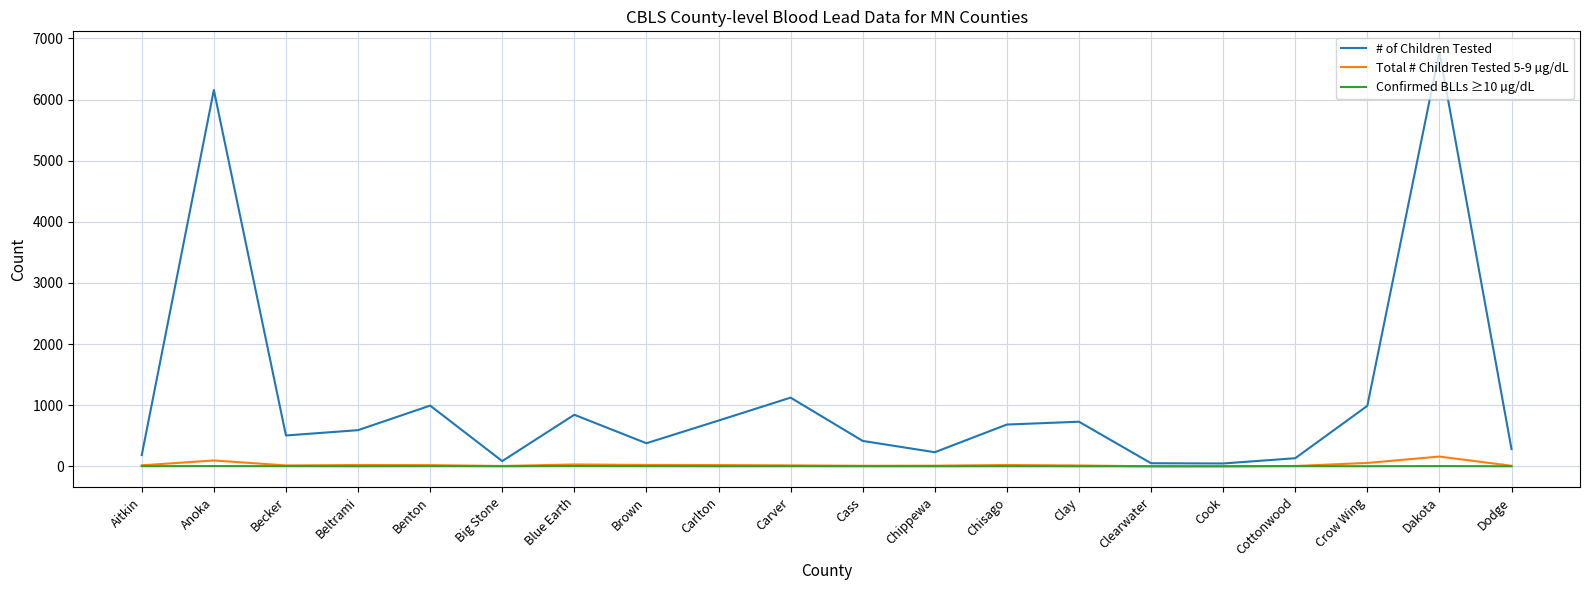

Which series has the largest range (max minus min)?

# of Children Tested